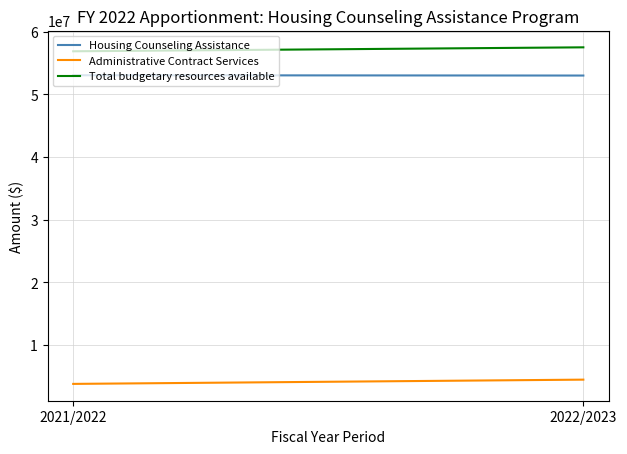

At which category does the chart reach its peak across all series?

2022/2023